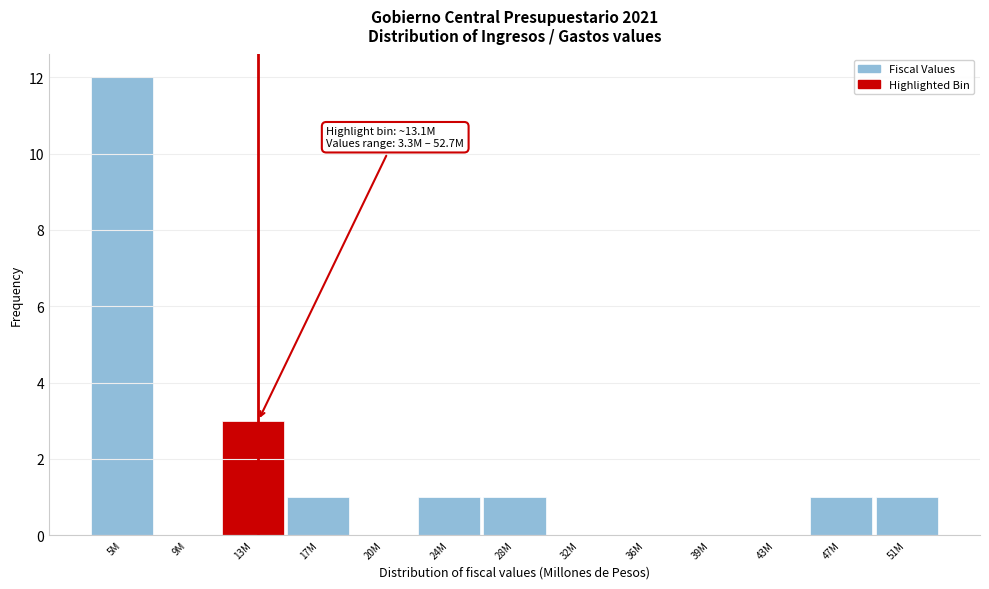

Reading left to right, what are all the values shown in this chart?

5M=12	9M=0	13M=3	17M=1	20M=0	24M=1	28M=1	32M=0	36M=0	39M=0	43M=0	47M=1	51M=1